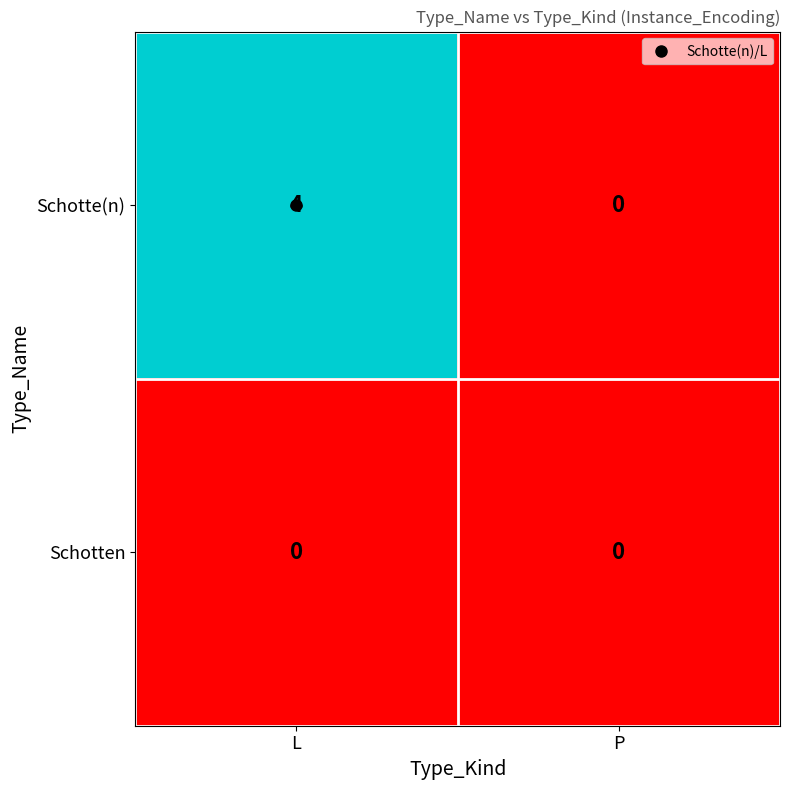

At L, list the series in order from largest to smallest.

Schotte(n), Schotten